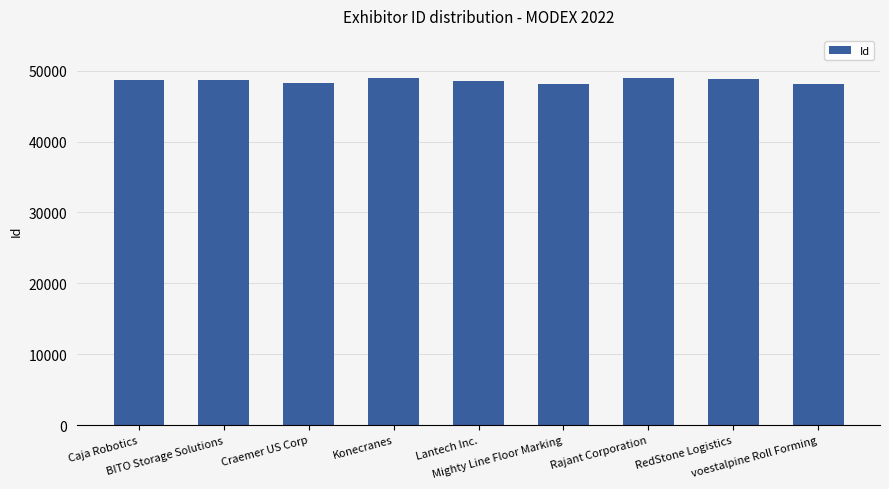

What is the label of the 4th bar from the left?

Konecranes